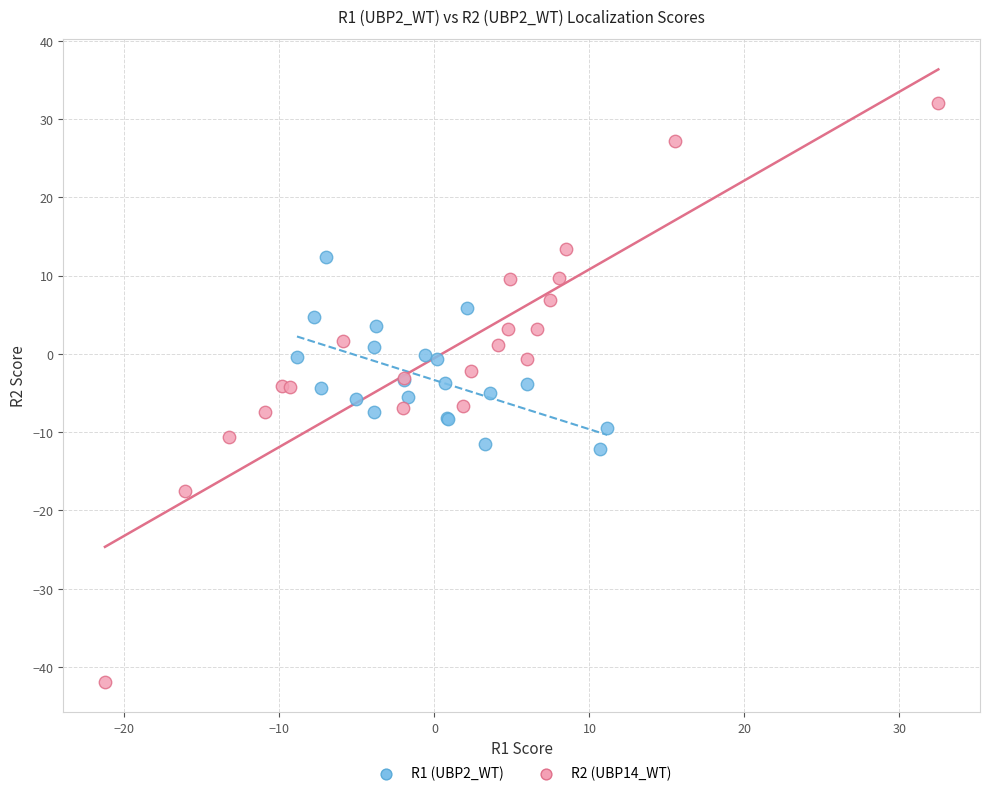

Which series contains the highest Y value?

R2 (UBP14_WT)